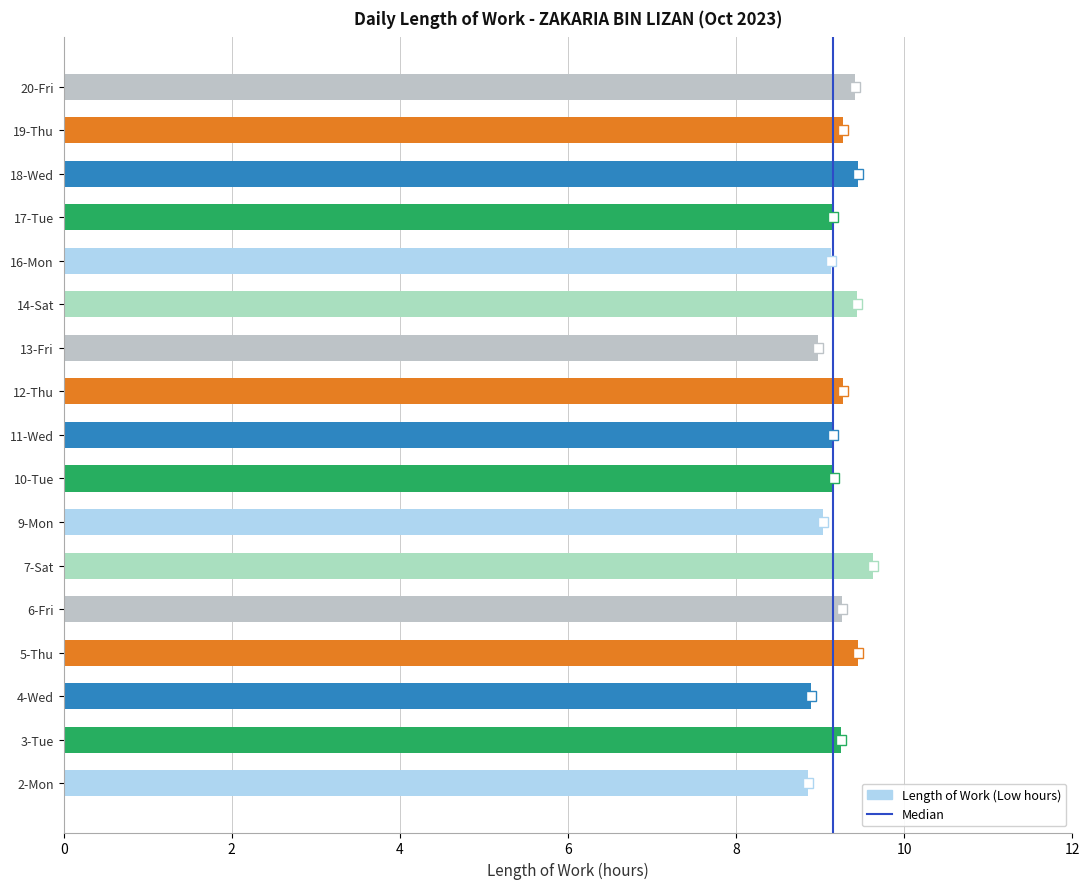

What is the maximum value shown in the chart?

9.6